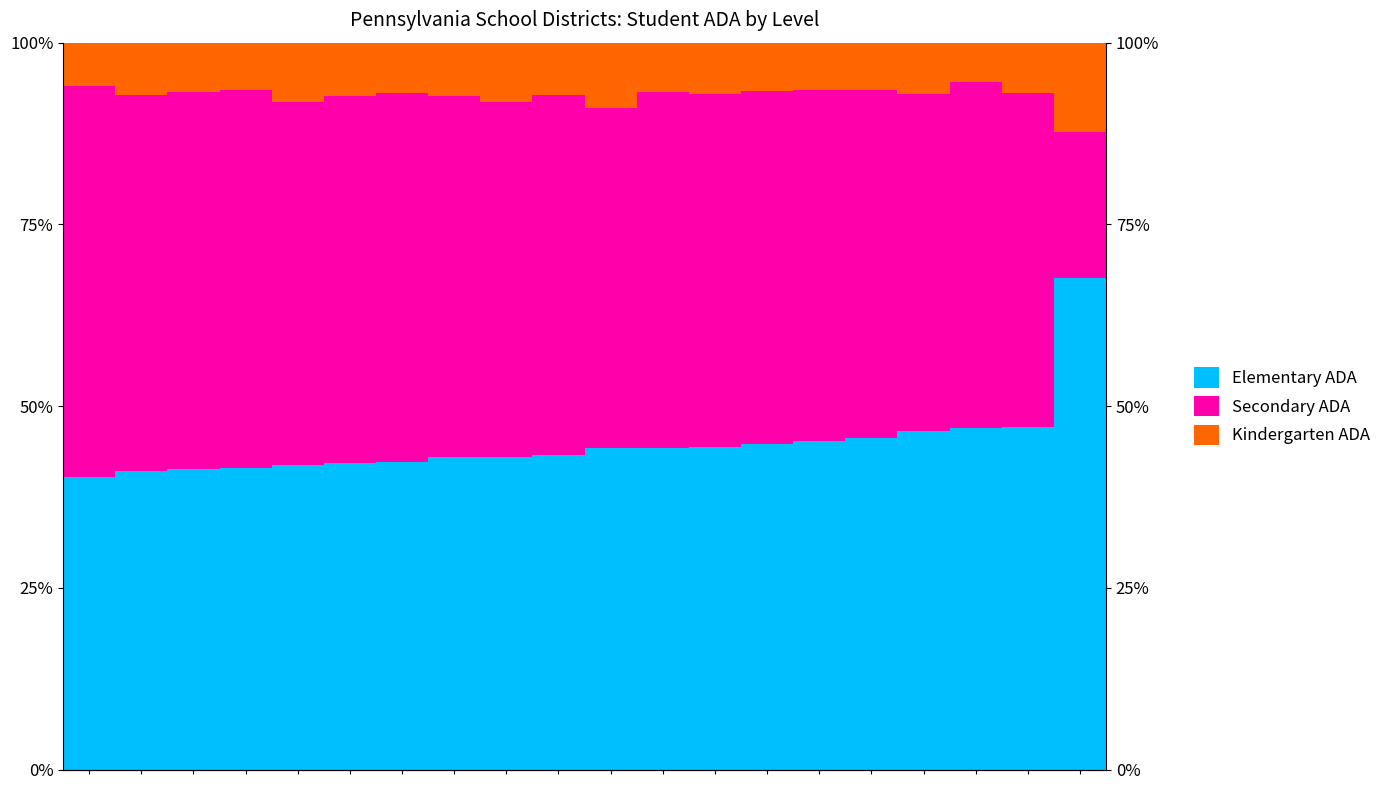

The Elementary ADA series shows 0.3 at 19. True or false?

False